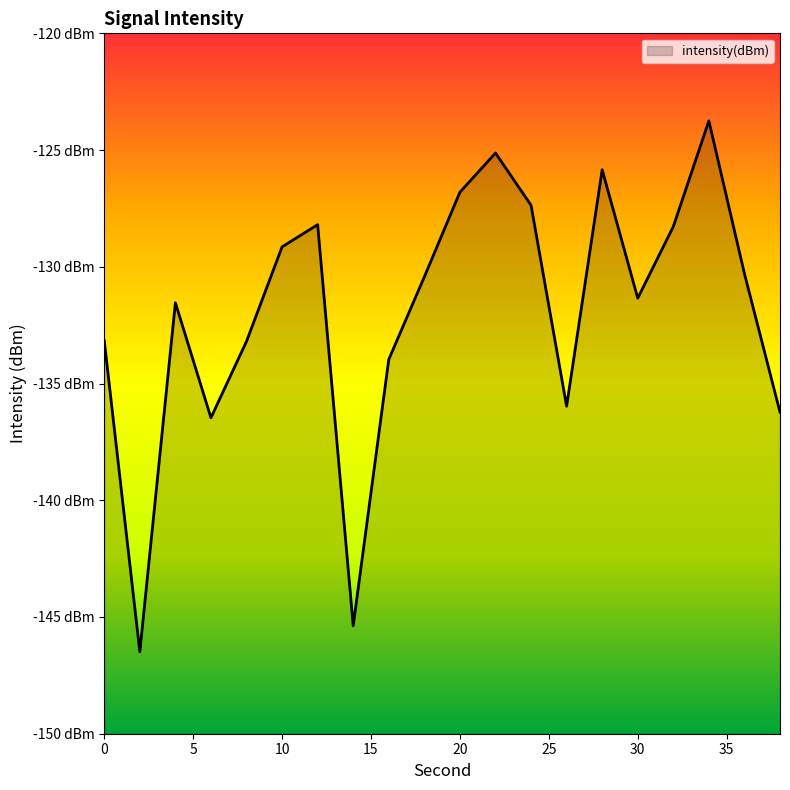

Which has a higher value, 8 or 14?

8